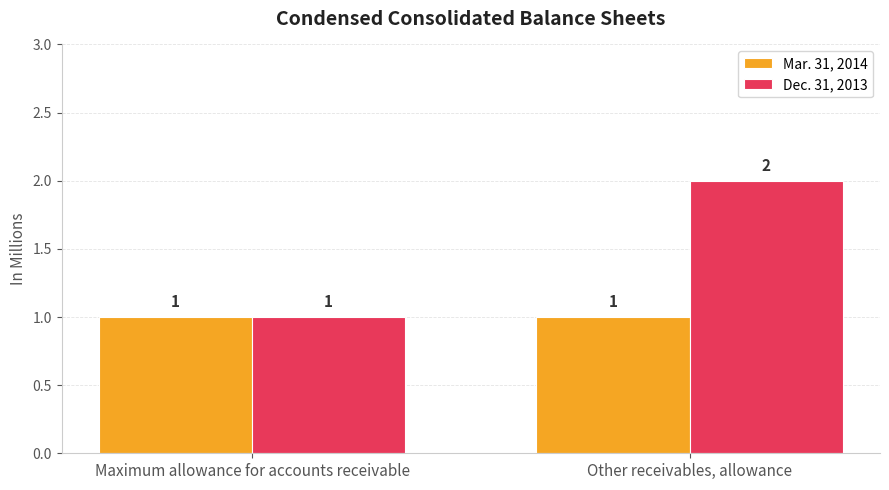

List the series in order of their overall mean, highest first.

Dec. 31, 2013, Mar. 31, 2014